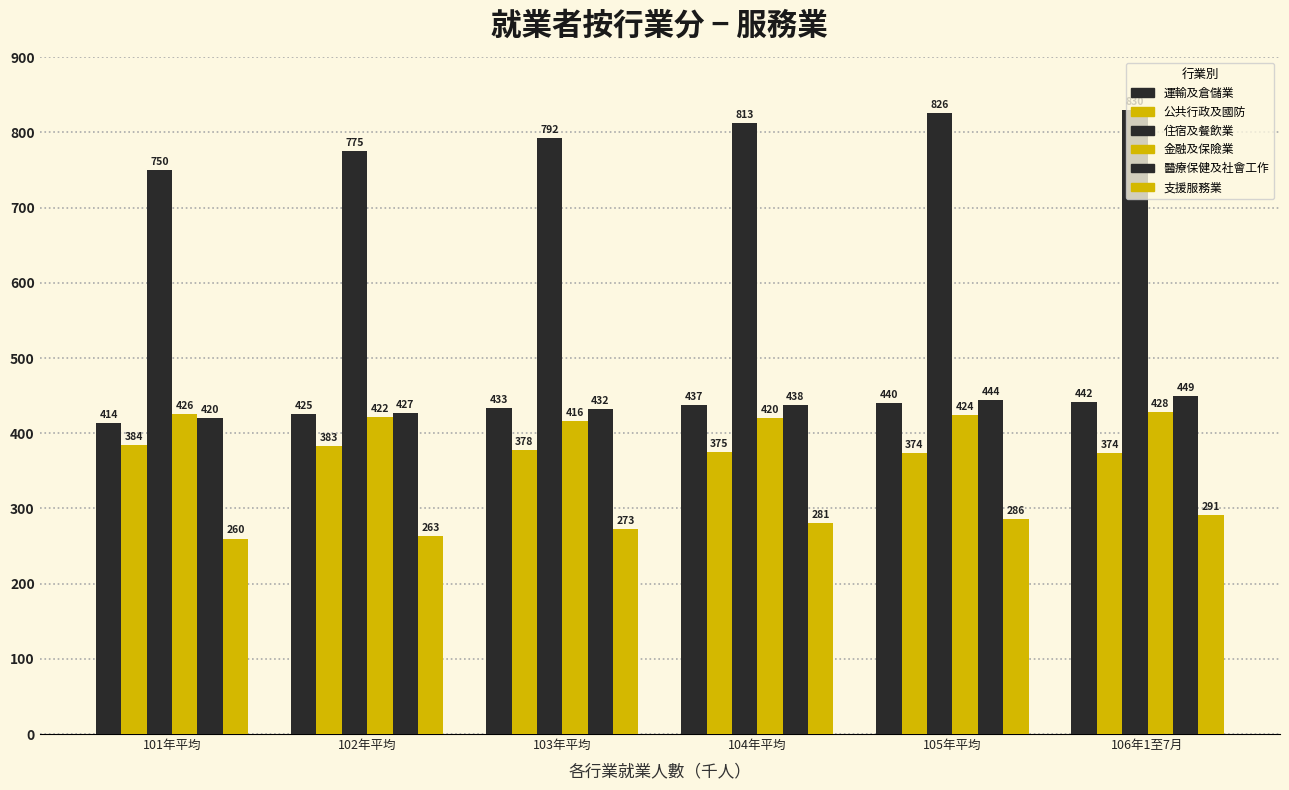

What position from the left is 101年平均?

1